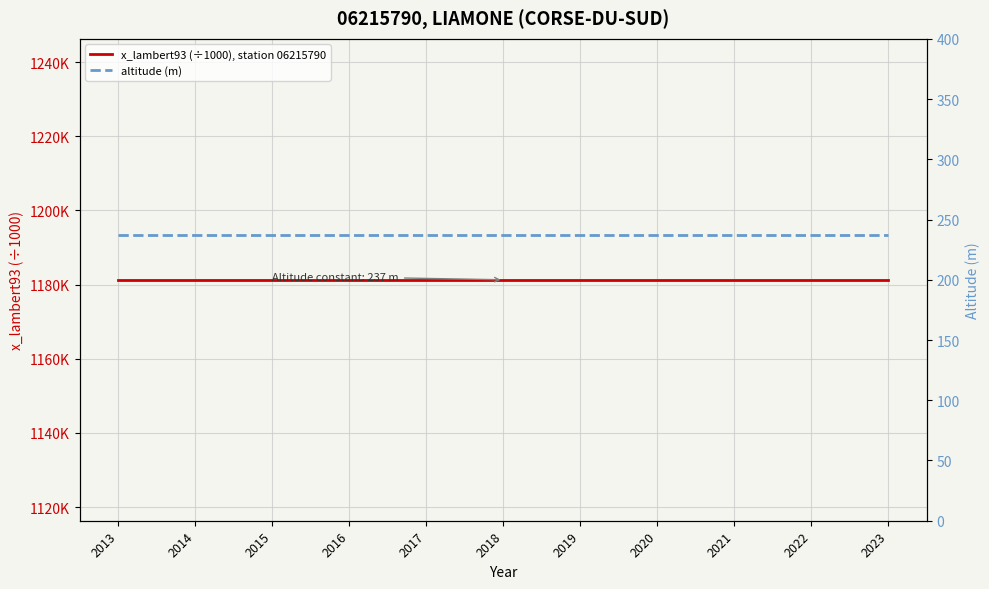

Reading left to right, what are all the values shown in this chart?

x_lambert93 (÷1000), station 06215790: 1181.3	1181.3	1181.3	1181.3	1181.3	1181.3	1181.3	1181.3	1181.3	1181.3	1181.3
altitude (m): 237.0	237.0	237.0	237.0	237.0	237.0	237.0	237.0	237.0	237.0	237.0